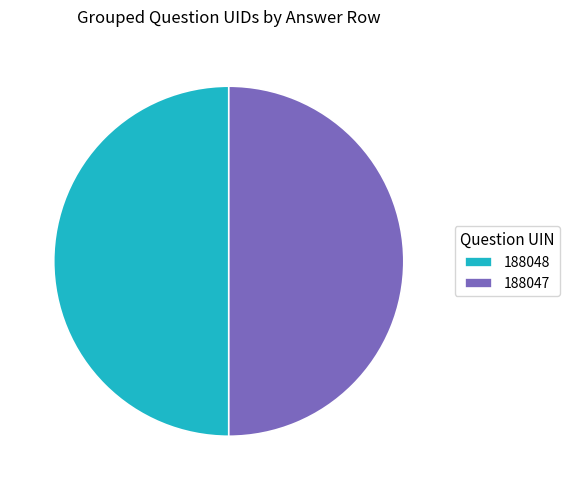

Combined, do 188048 and 188047 account for over 50%?

Yes